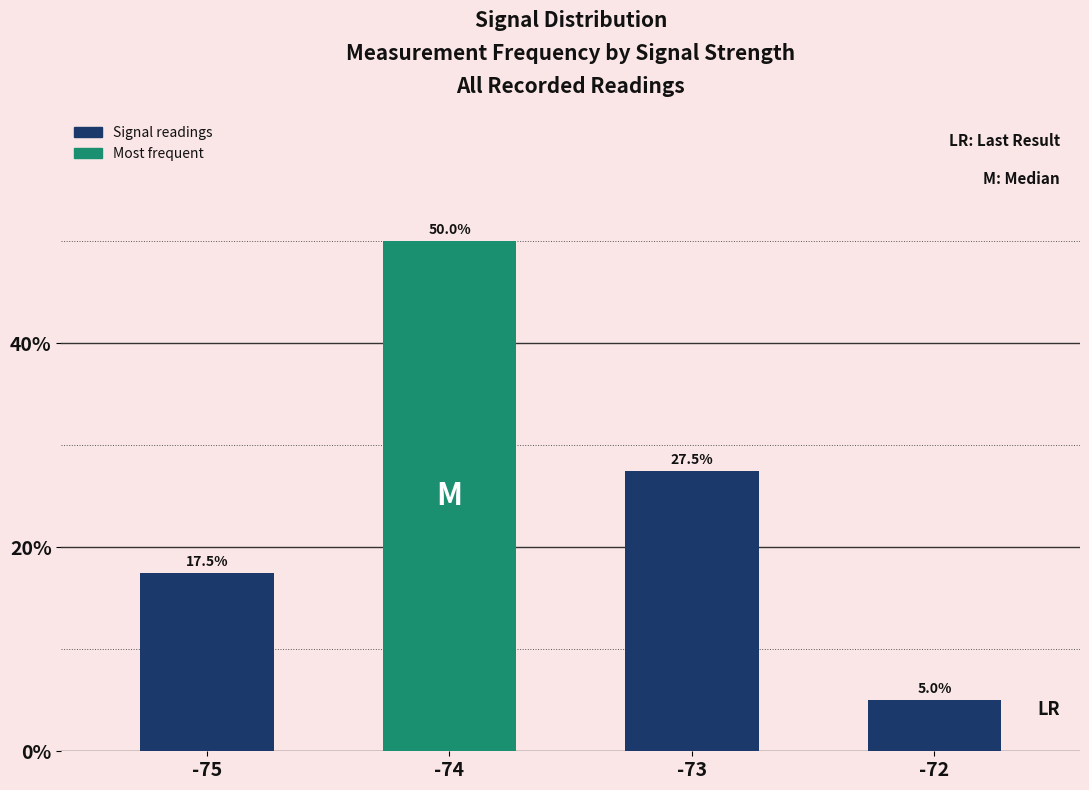

What is the value of the 3rd bar from the left?

27.5